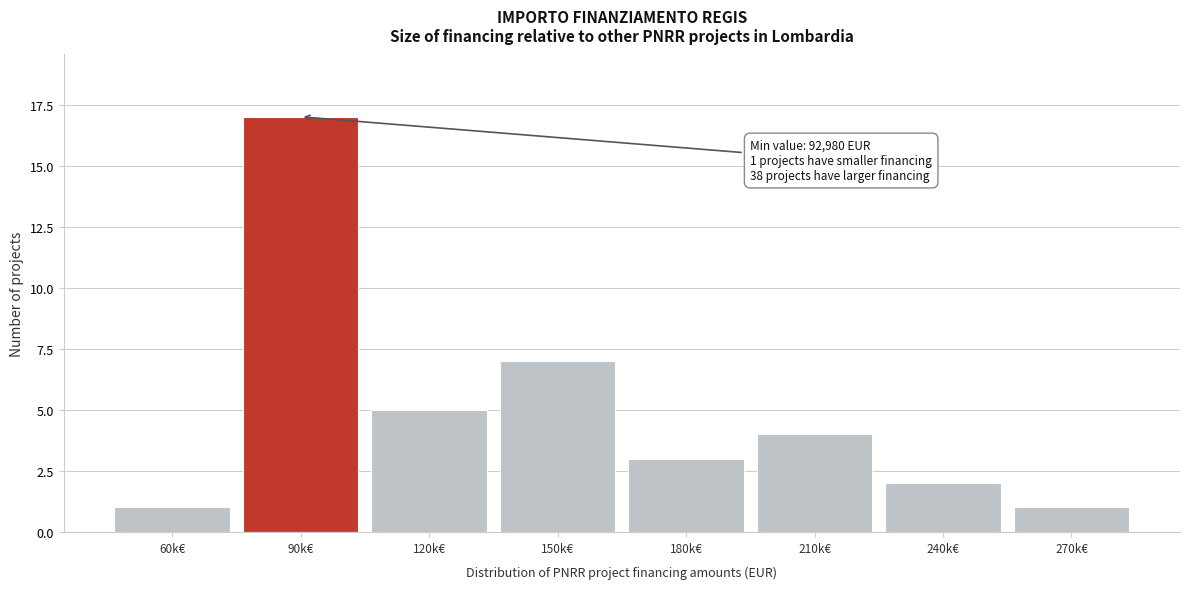

Reading left to right, extract all data points from this chart.

60k€=1	90k€=17	120k€=5	150k€=7	180k€=3	210k€=4	240k€=2	270k€=1